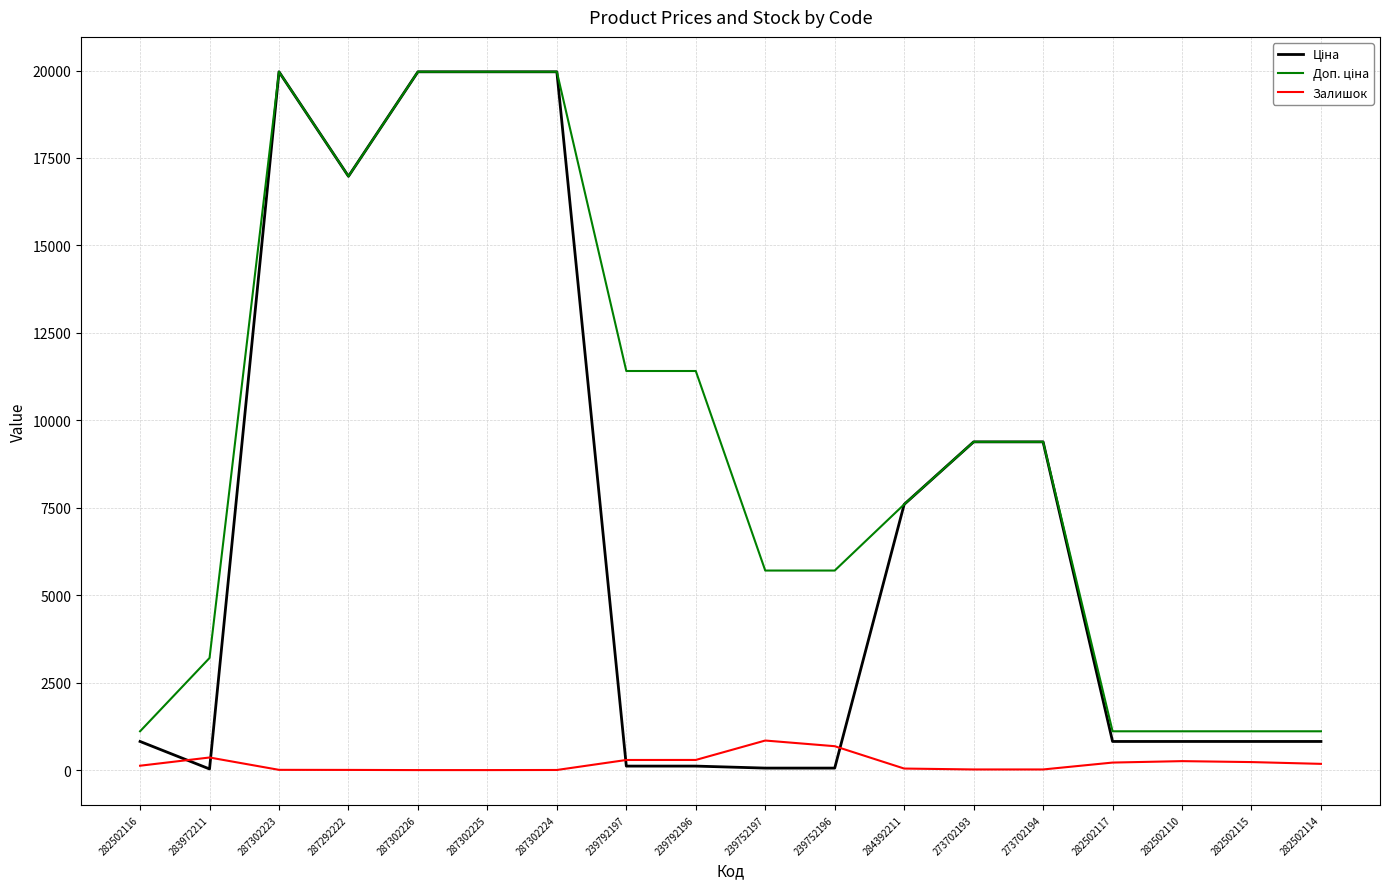

The Залишок series shows 18.0 at 273702194. True or false?

True